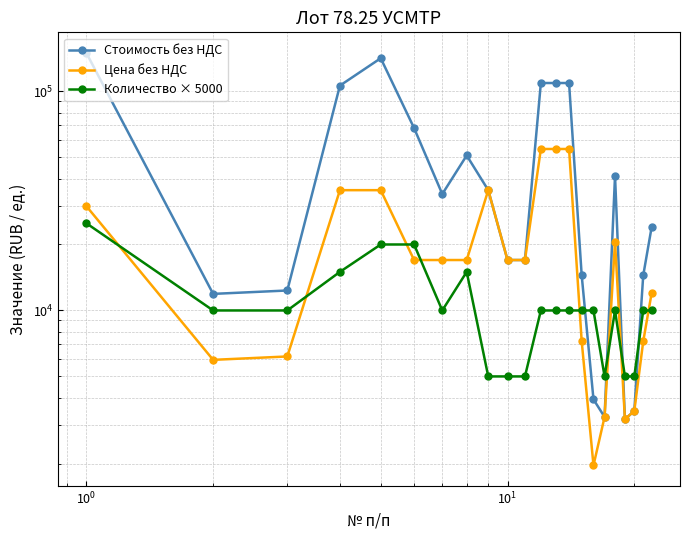

How many distinct data groups are displayed?

3